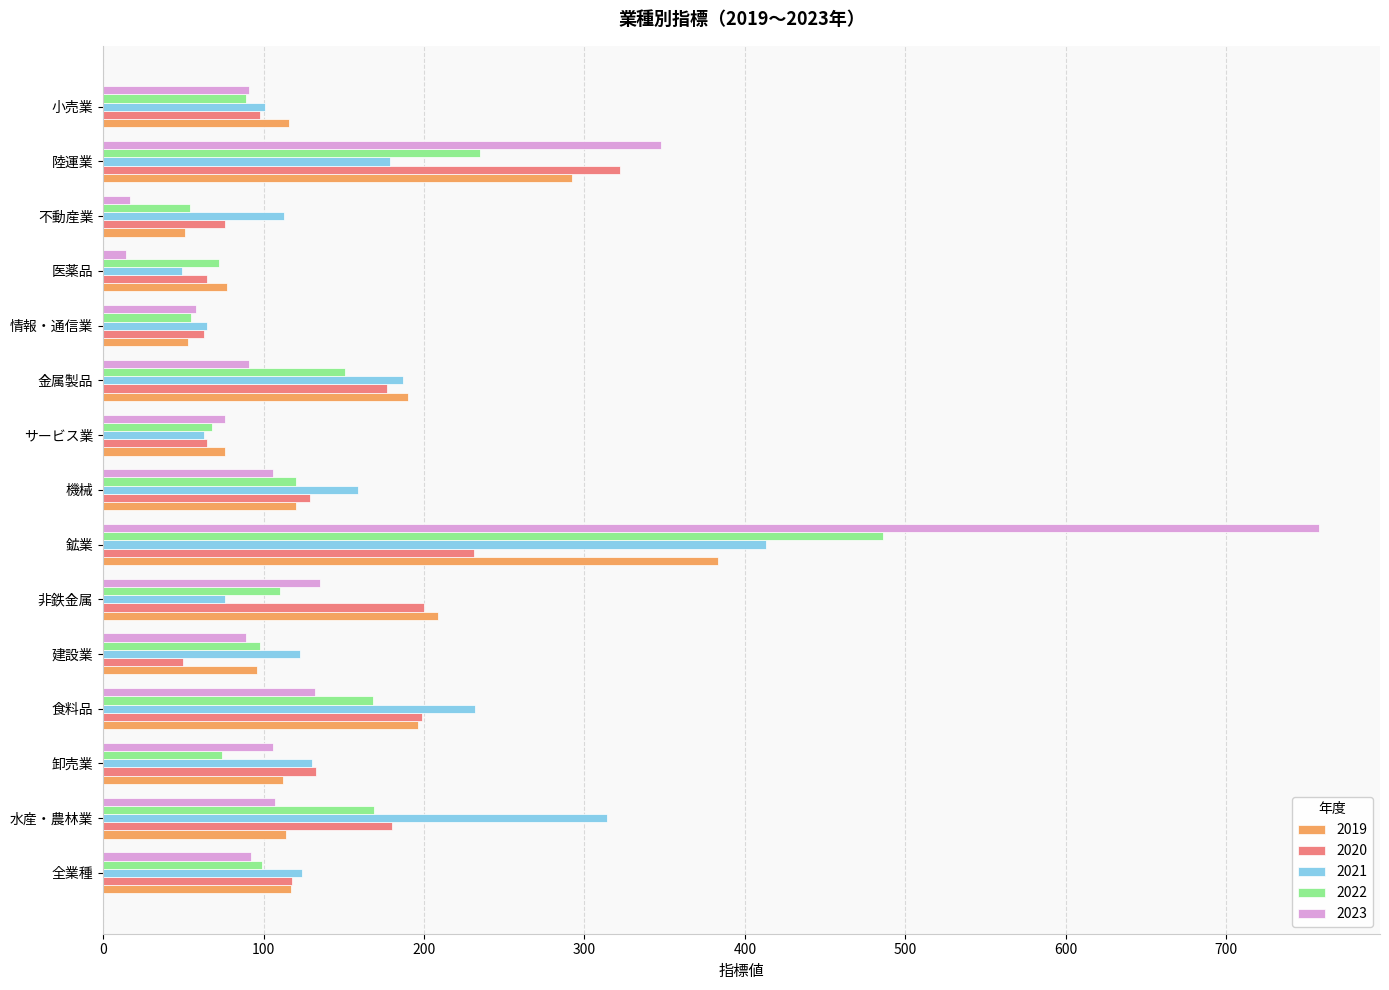

What are all the series names shown in the legend?

2019, 2020, 2021, 2022, 2023